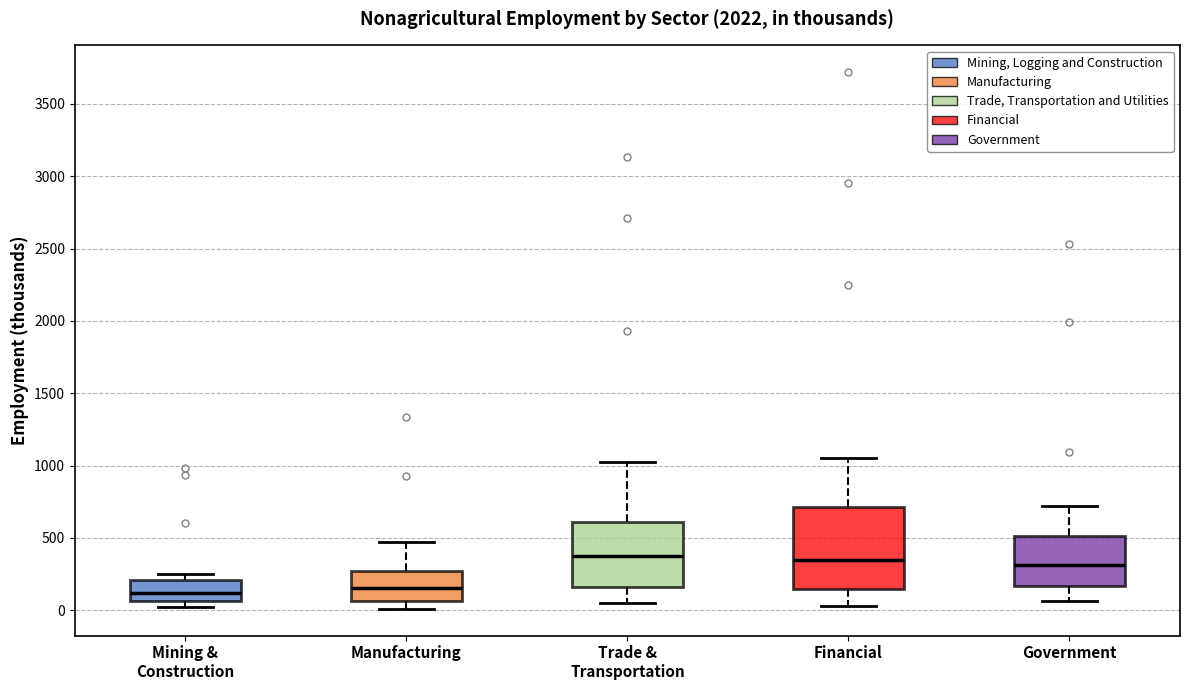

Where does the lower whisker of the box for Government end on the y-axis? The values are not printed on the chart, so give them approximately, as read against the axis.

50